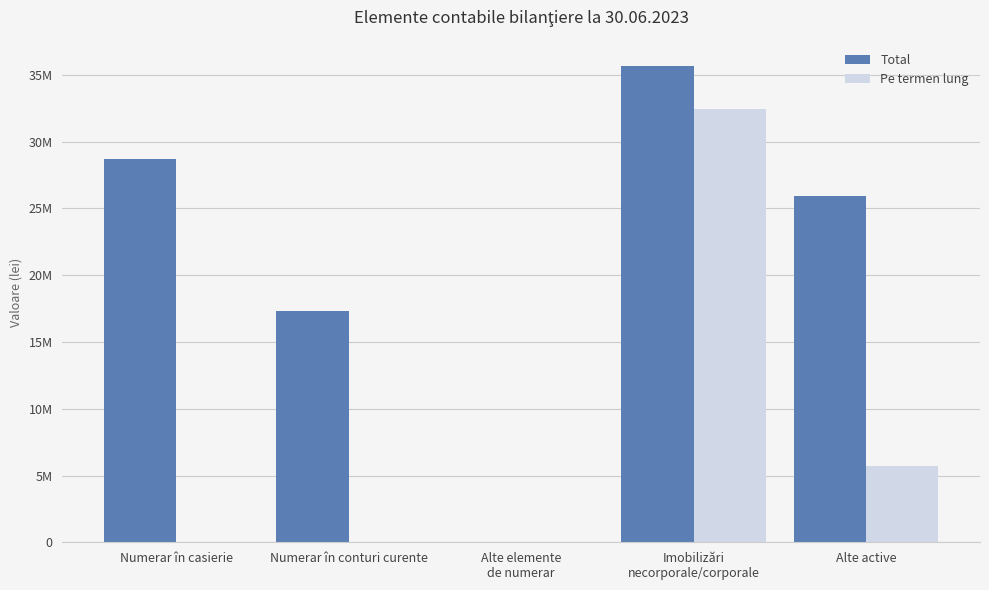

What is the spread (max minus min) of values at Numerar în casierie?

28672186